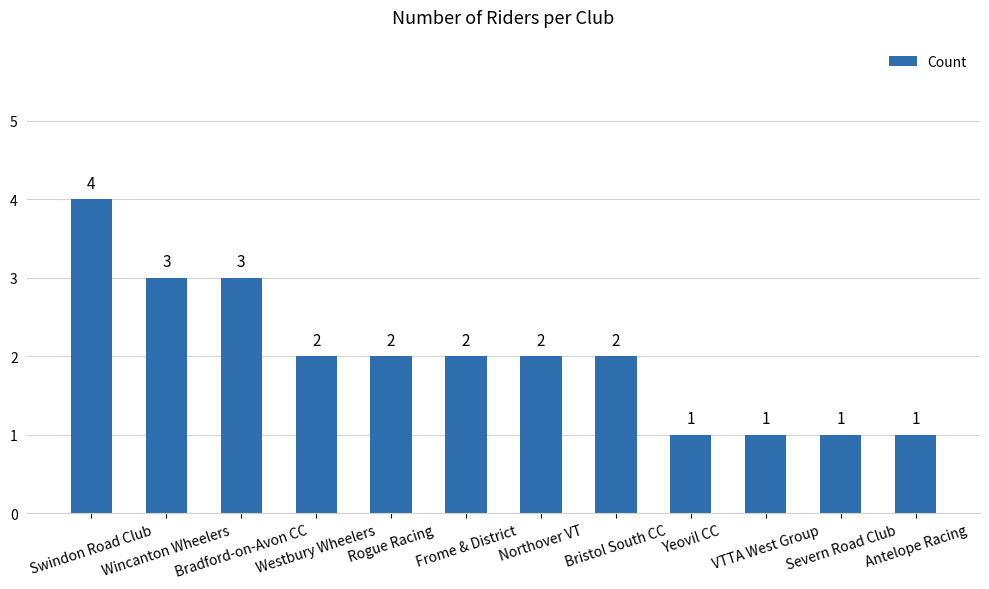

What is the greatest value displayed?

4